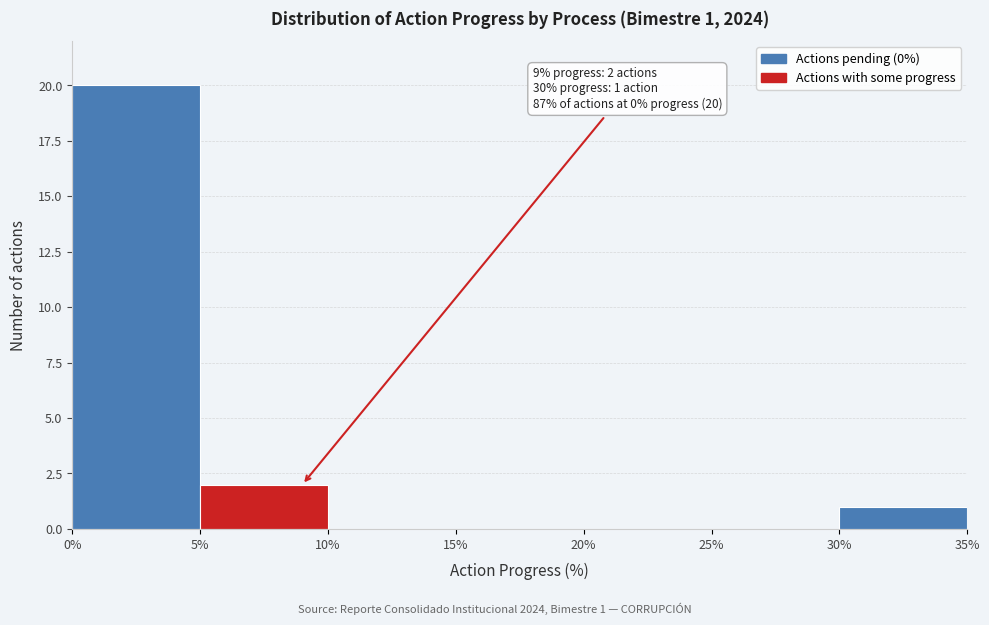

Which range on the x-axis has the tallest bar?

0% to 5%